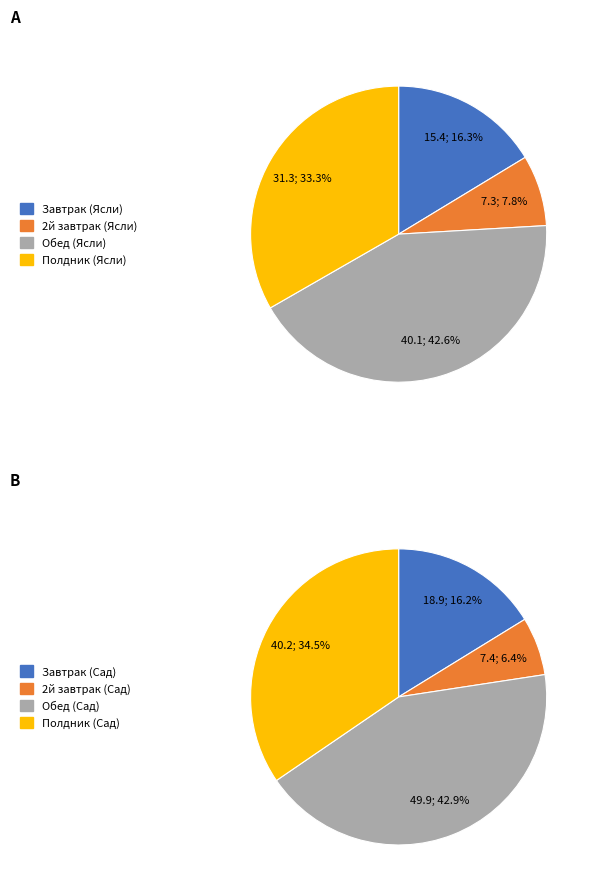

Does Завтрак (Ясли) account for over 50% of the chart?

No